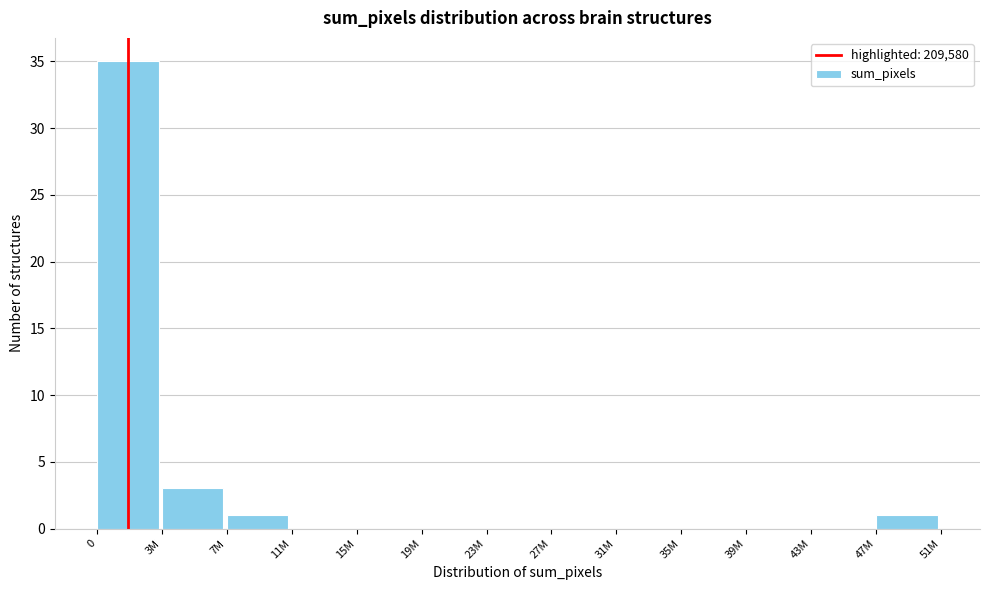

Reading left to right, list all the values displayed in this chart.

0=35	3M=3	7M=1	11M=0	15M=0	19M=0	23M=0	27M=0	31M=0	35M=0	39M=0	43M=0	47M=1